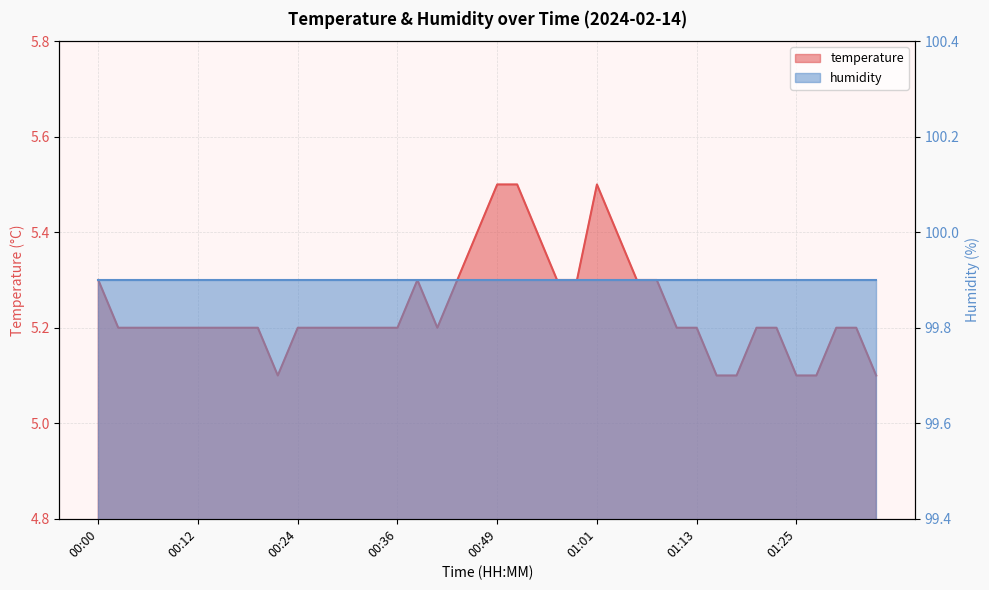

What is the greatest value displayed?

5.5